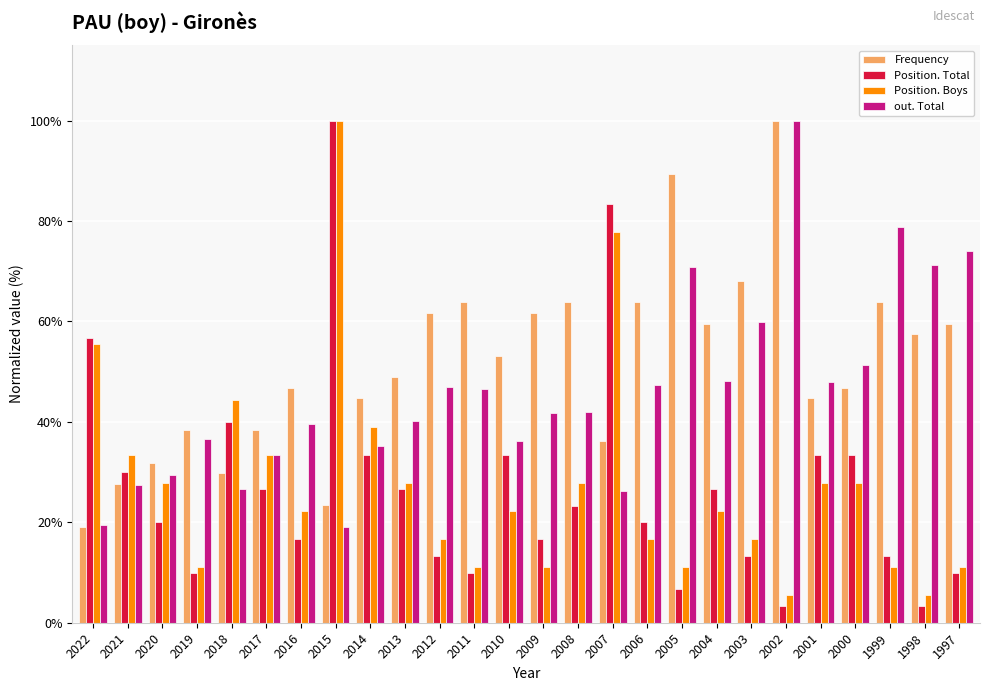

The out. Total series shows 79.2 at 2000. True or false?

False